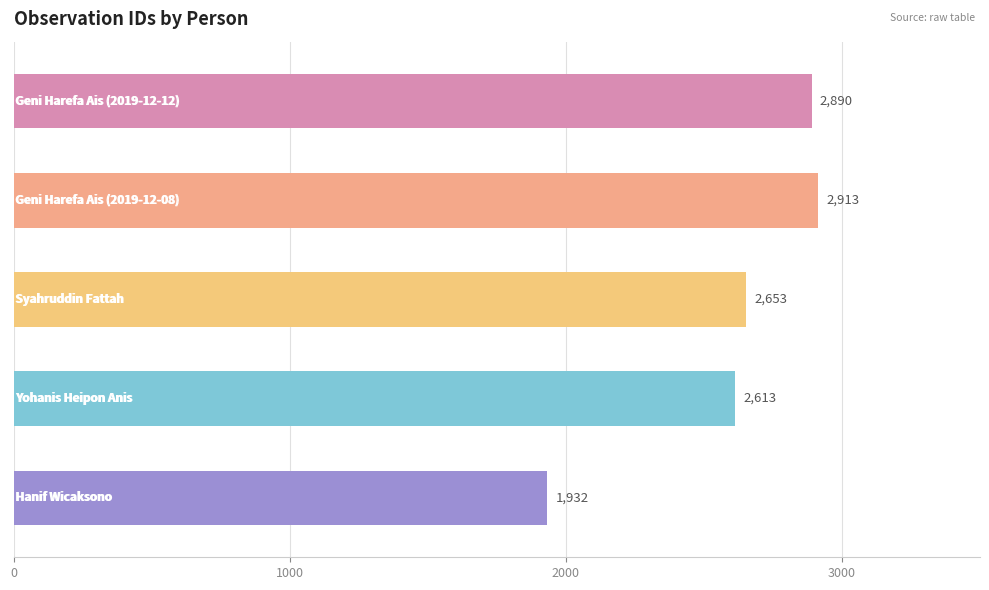

What is the difference between the maximum and minimum values?

981